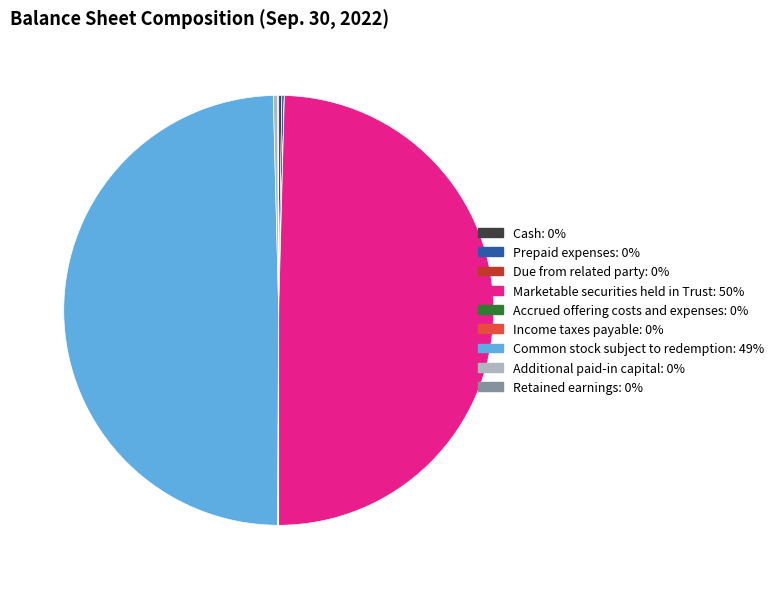

Is Common stock subject to redemption the majority of the pie?

No